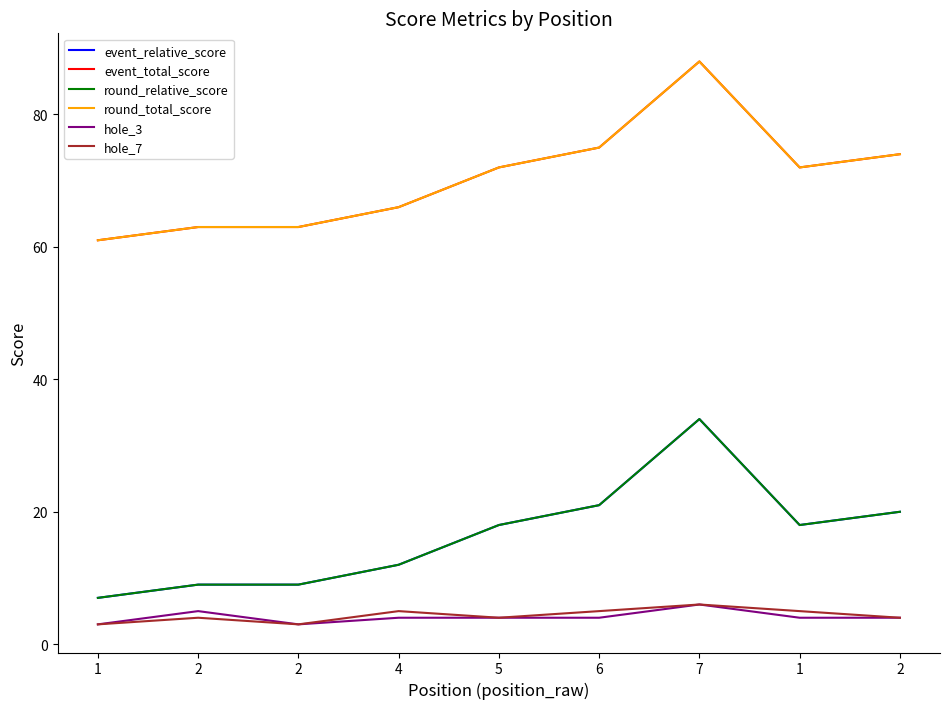

Does the chart have visible grid lines?

No